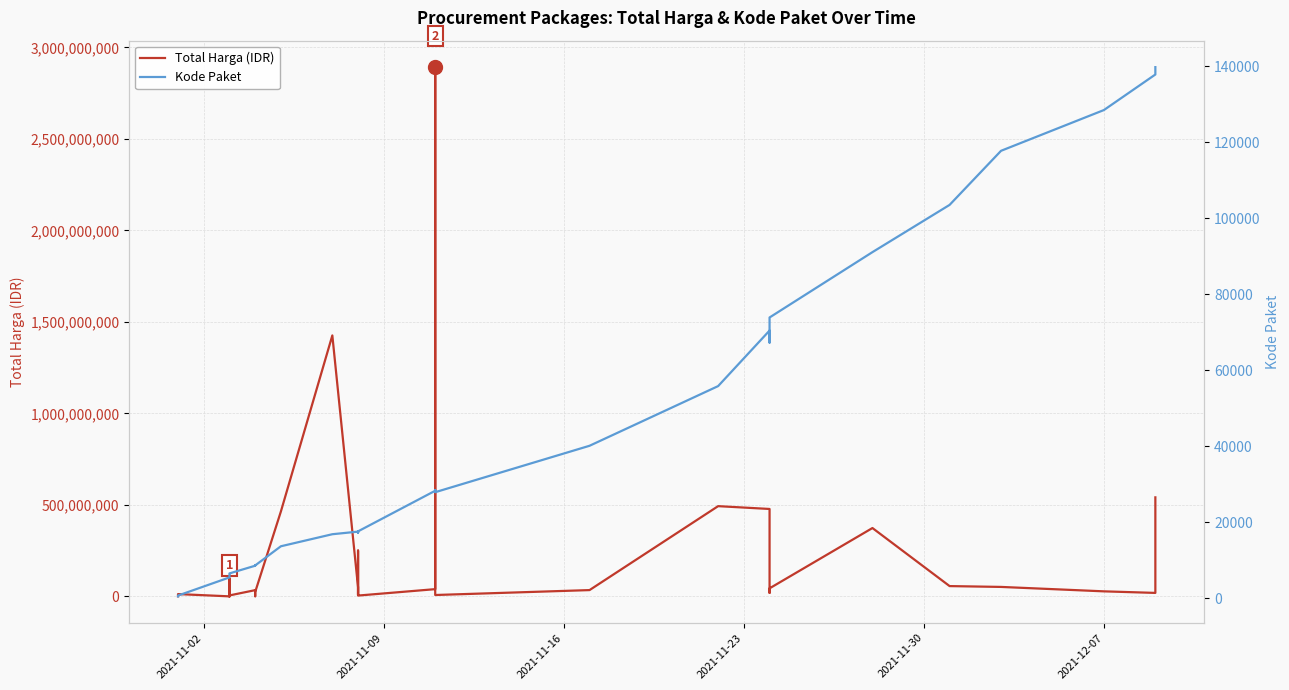

How many values in the Total Harga (IDR) series exceed 27412000?

17